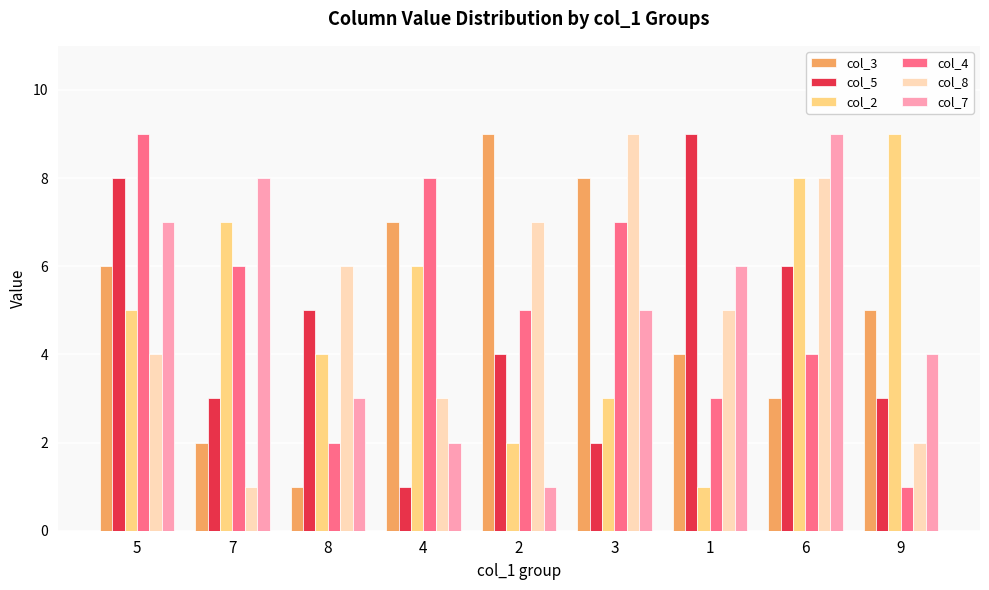

True or false: col_4 has a value of 2 at 8.

True